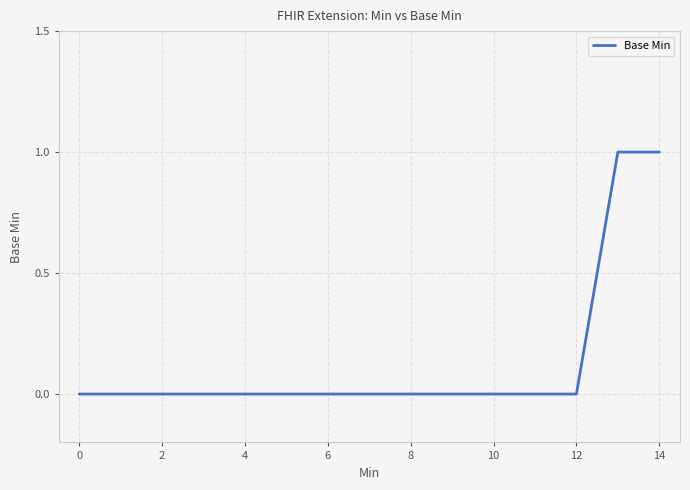

Does the chart display data point markers on the line(s)?

No